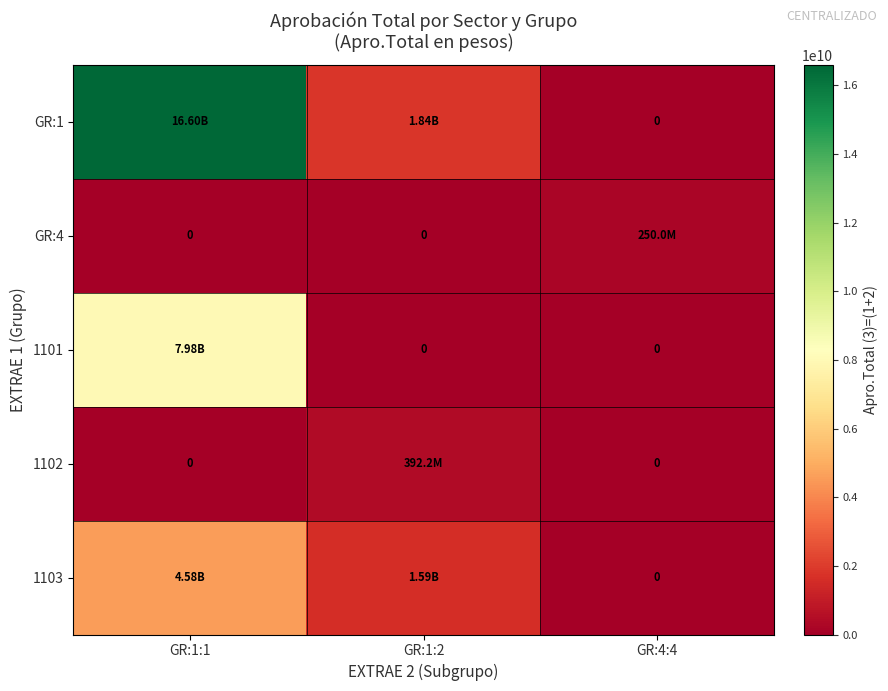

Between GR:1:2 and GR:4:4, which series saw the biggest shift?

GR:1